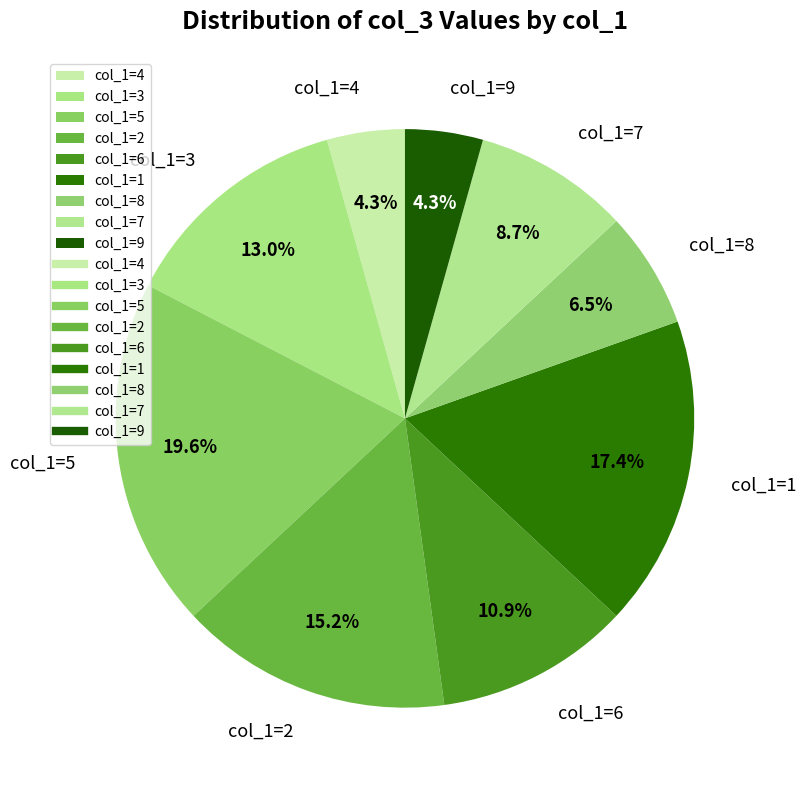

How much of the chart is everything except col_1=7?

91.3%